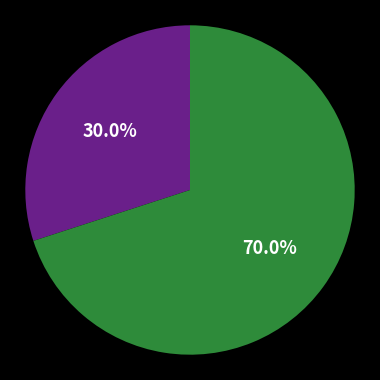

Does any single category account for the majority?

Yes